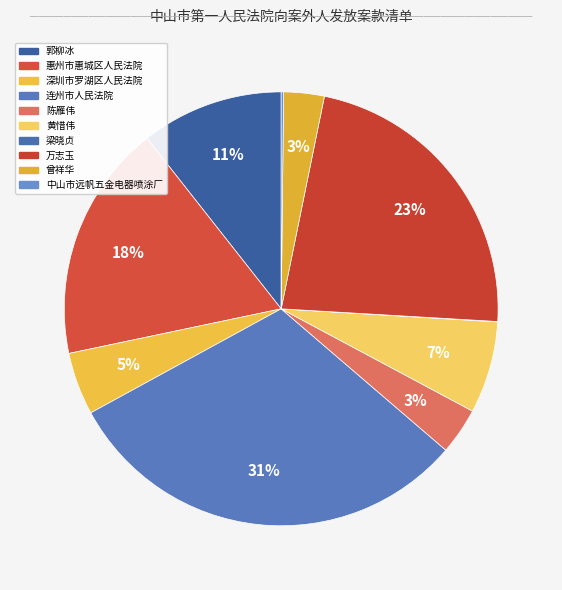

Count the number of slices in the pie.

10